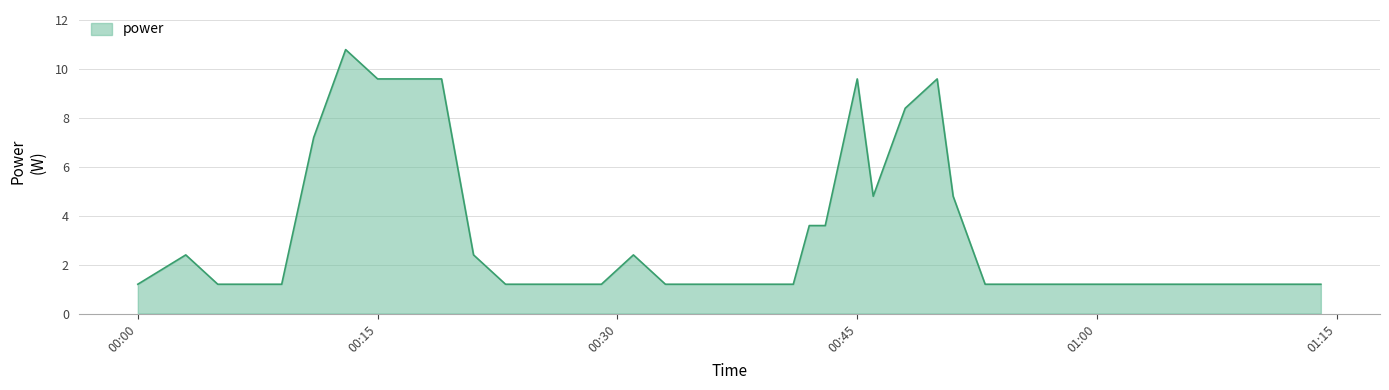

What is the difference between the maximum and minimum values?

9.6